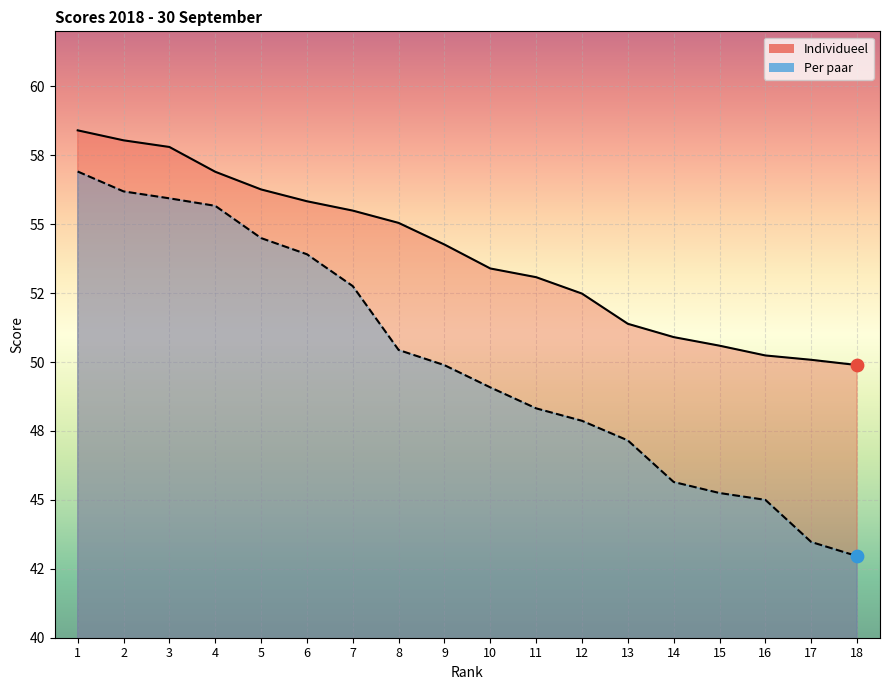

Which series reaches the minimum Y coordinate?

Per paar